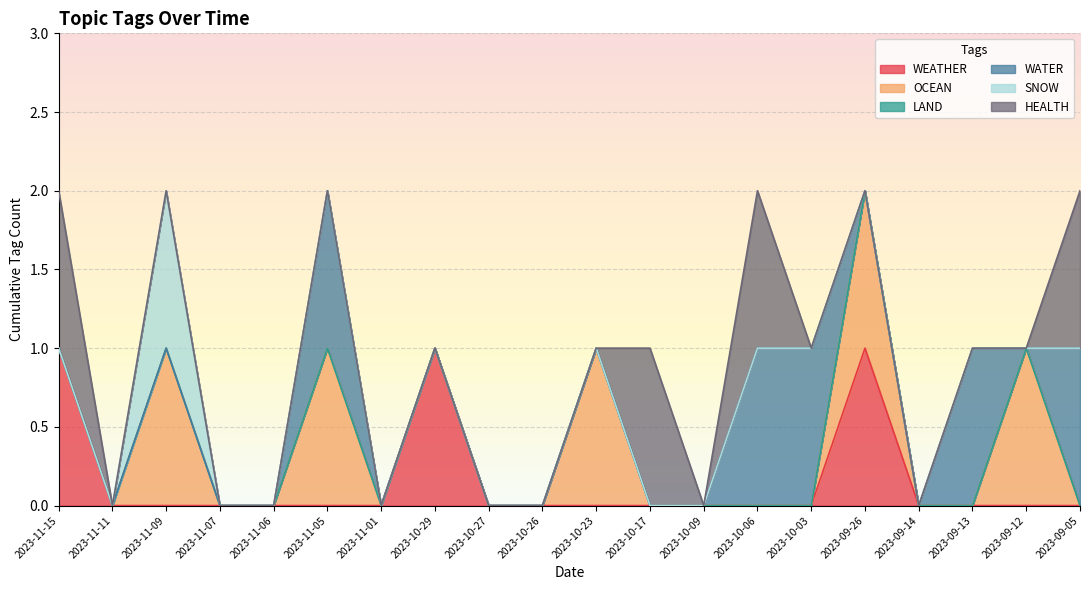

At how many categories does at least one series exceed 0?

12